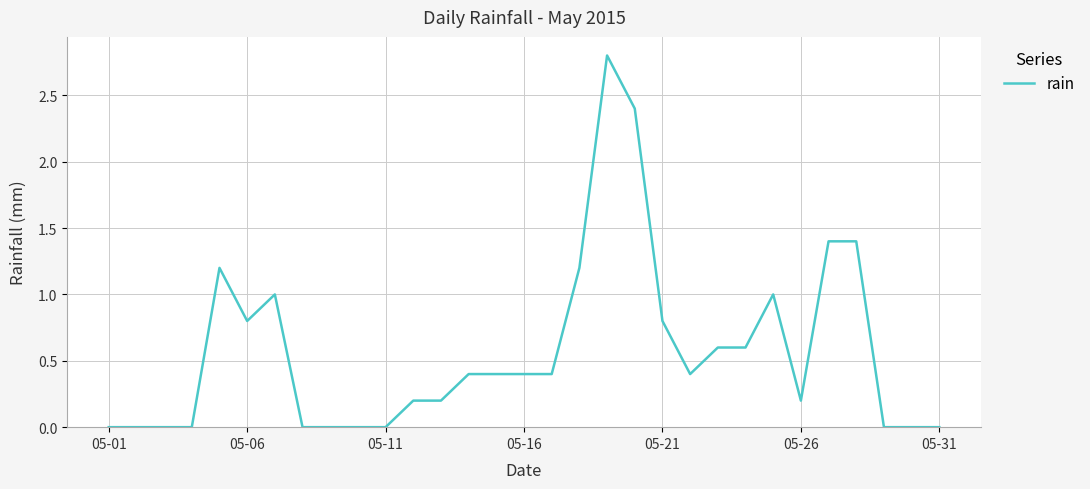

What is the maximum value shown in the chart?

2.8